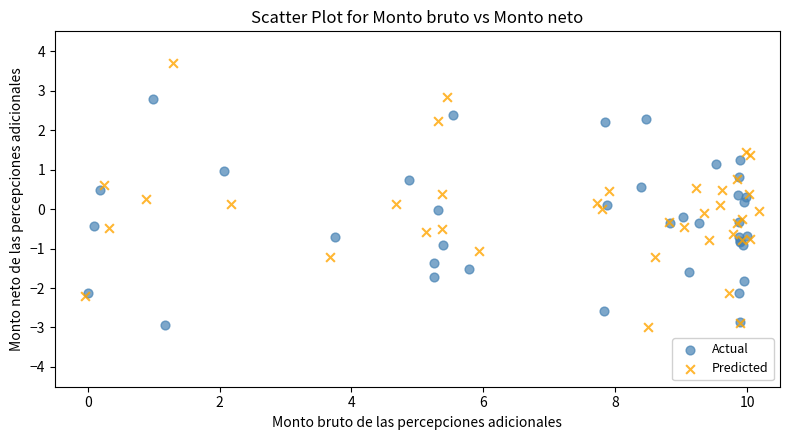

Which series contains the highest Y value?

Predicted